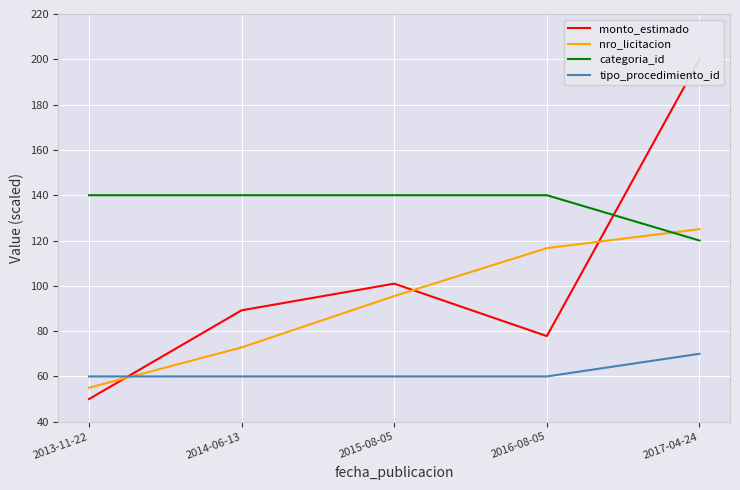

The categoria_id series shows 31.8 at 2013-11-22. True or false?

False